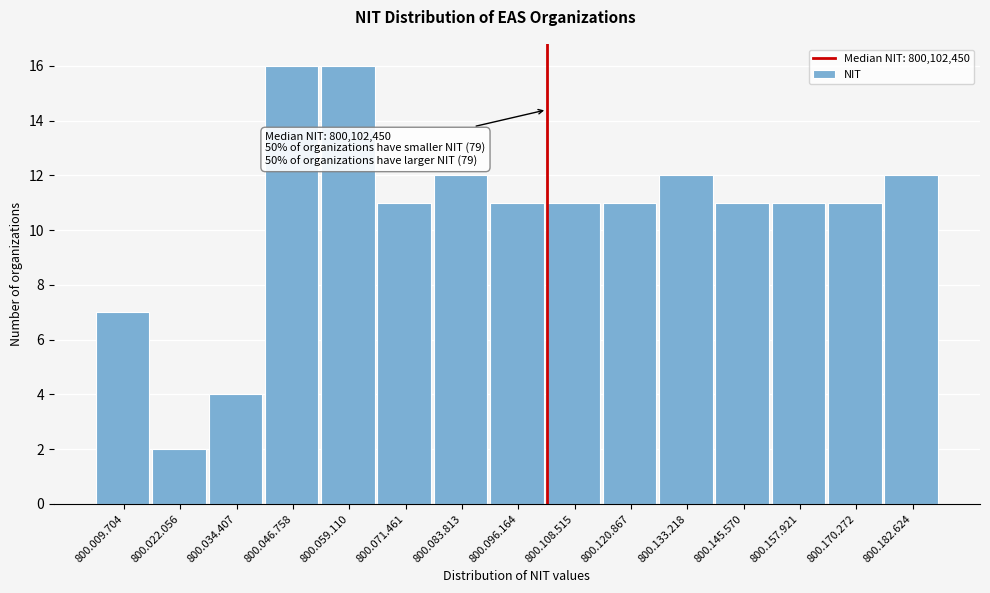

Reading right to left, what are all the values shown in this chart?

12	11	11	11	12	11	11	11	12	11	16	16	4	2	7